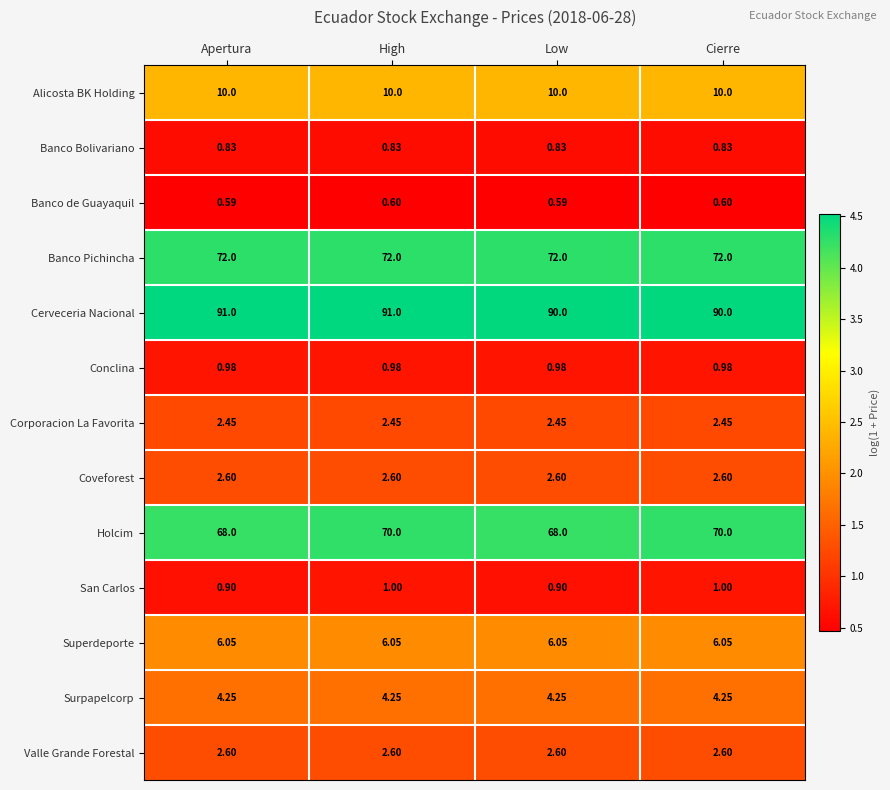

Which series has the largest range (max minus min)?

Holcim